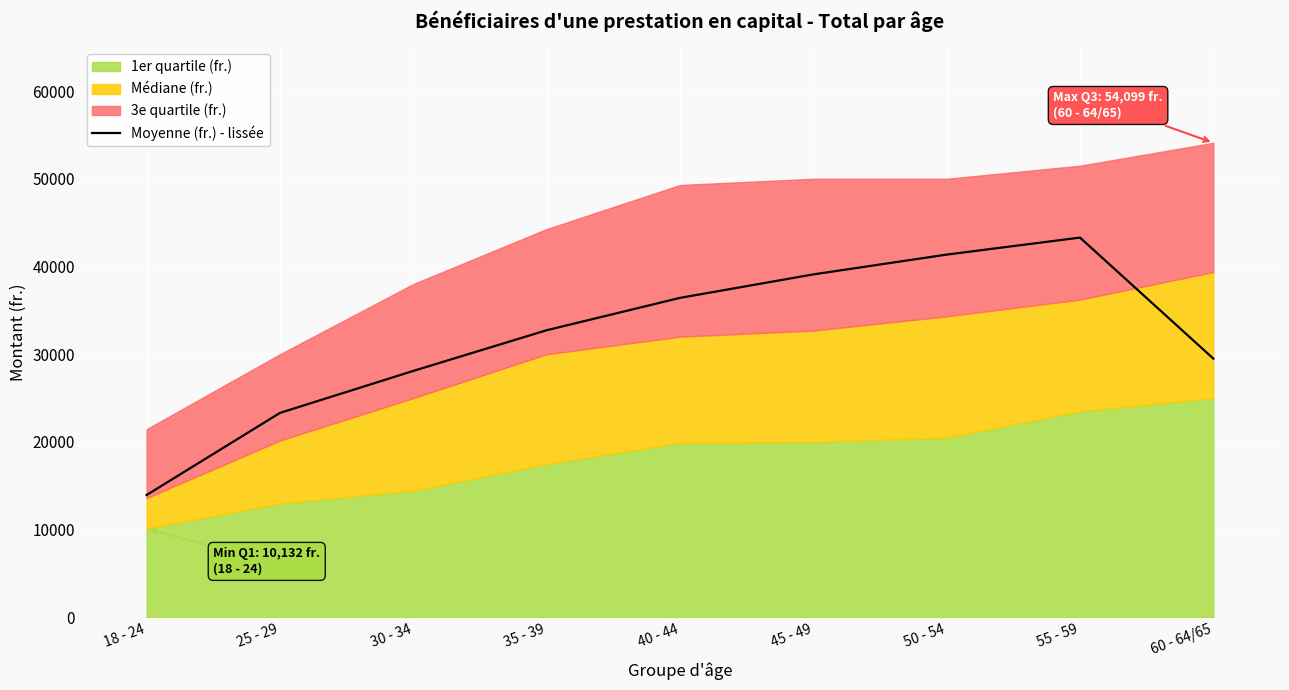

Reading left to right, extract all data points from this chart.

18 - 24=13949.9	25 - 29=23309.3	30 - 34=28096.4	35 - 39=32733.2	40 - 44=36419.9	45 - 49=39097.5	50 - 54=41353.4	55 - 59=43294.0	60 - 64/65=29501.3